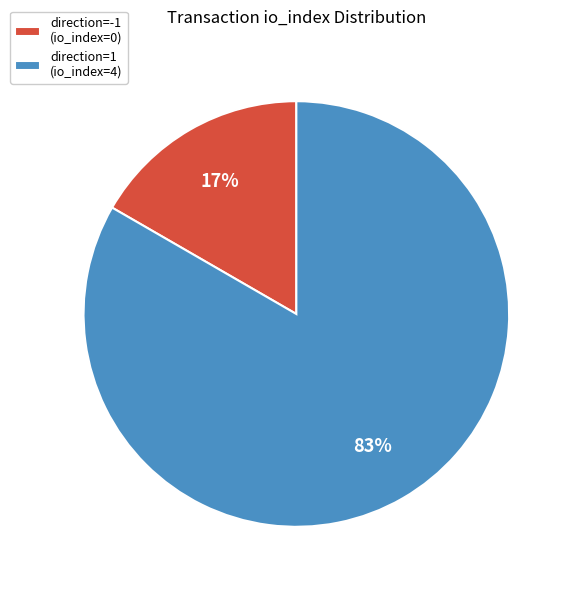

Rank the categories by value from highest to lowest.

direction=1 (io_index=4), direction=-1 (io_index=0)